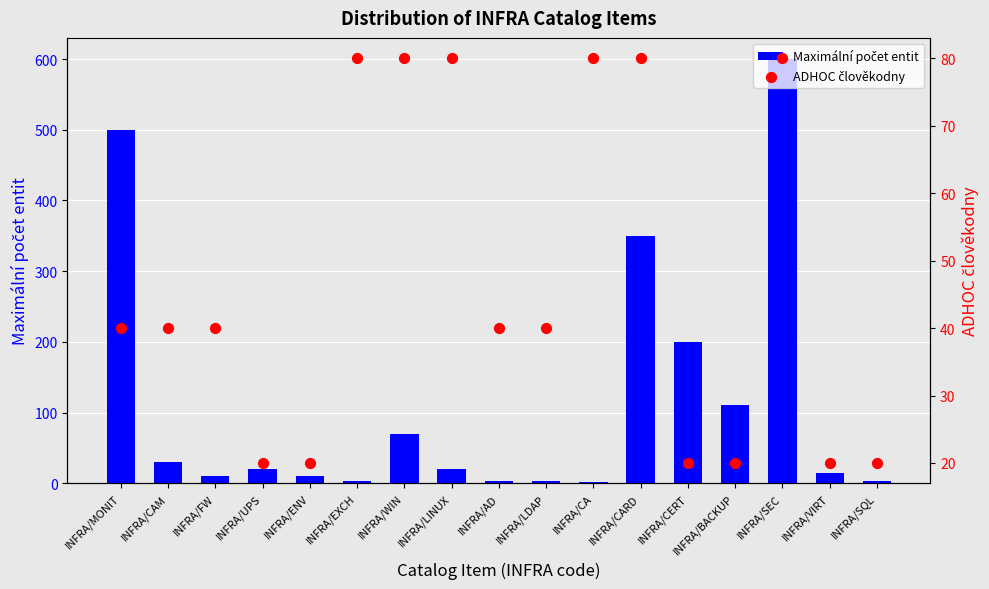

What is the total value across all series at INFRA/AD?

43